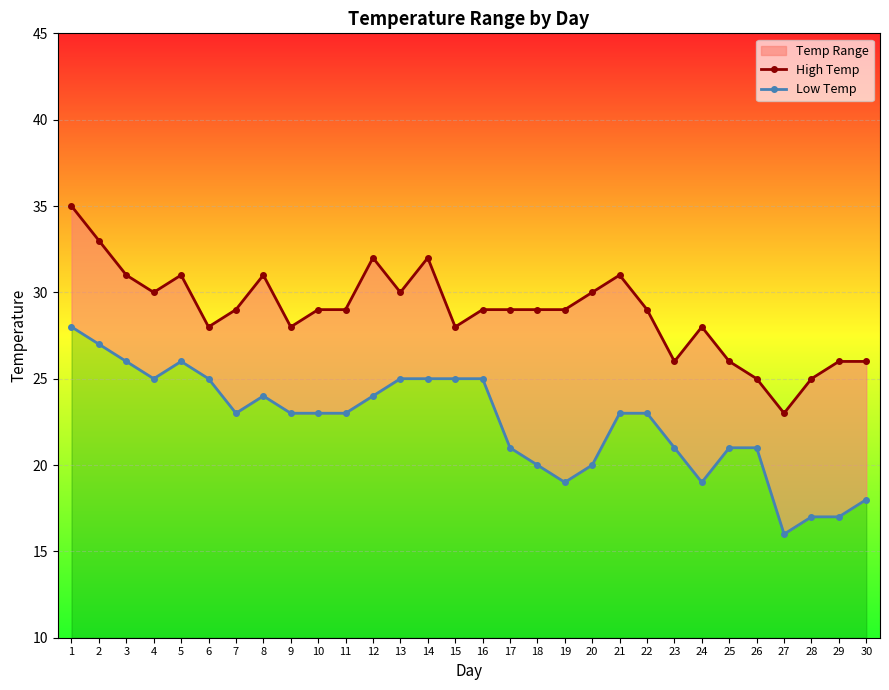

How many data points does each series have?

30